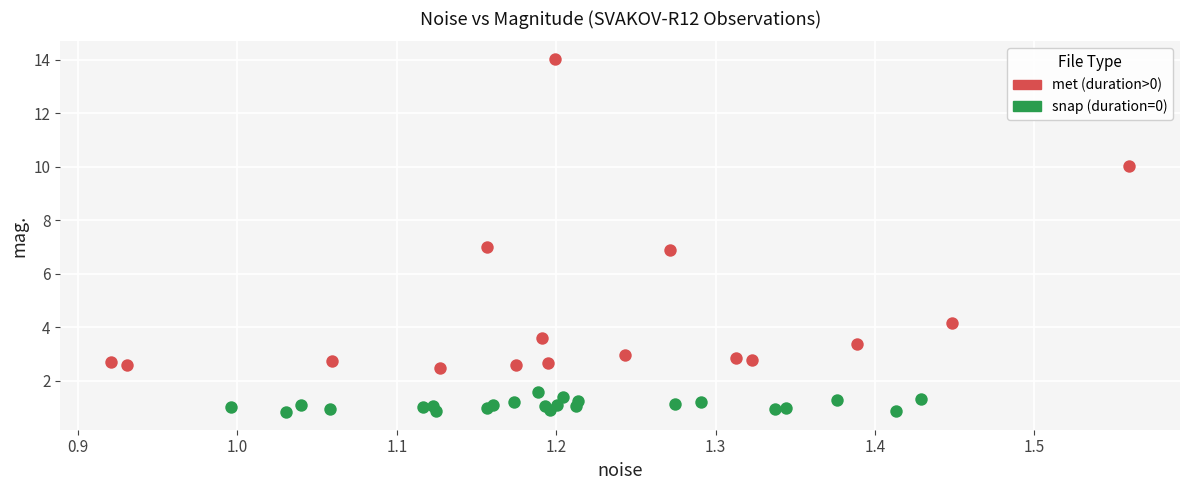

Which series contains the highest Y value?

met (duration>0)